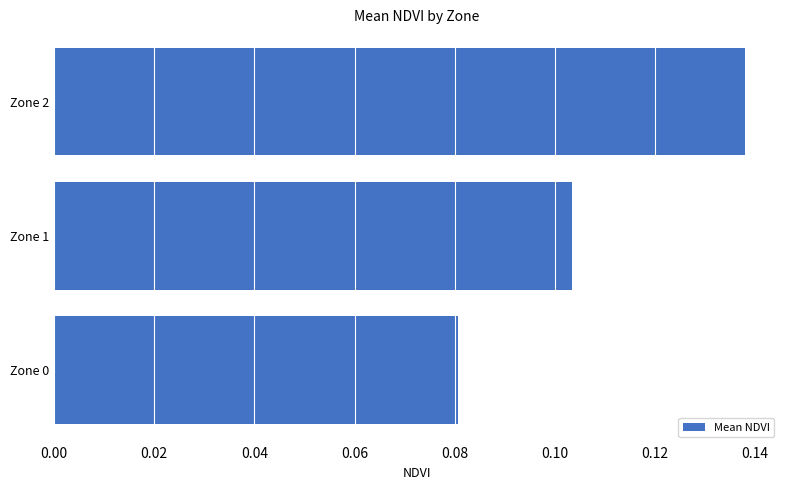

At which category does the chart reach its minimum across all series?

Zone 0